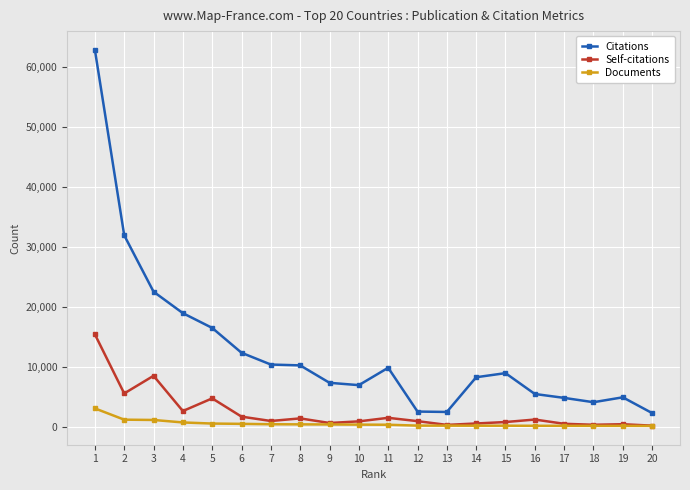

What is the value of the Documents point at the 19th from the left?

214